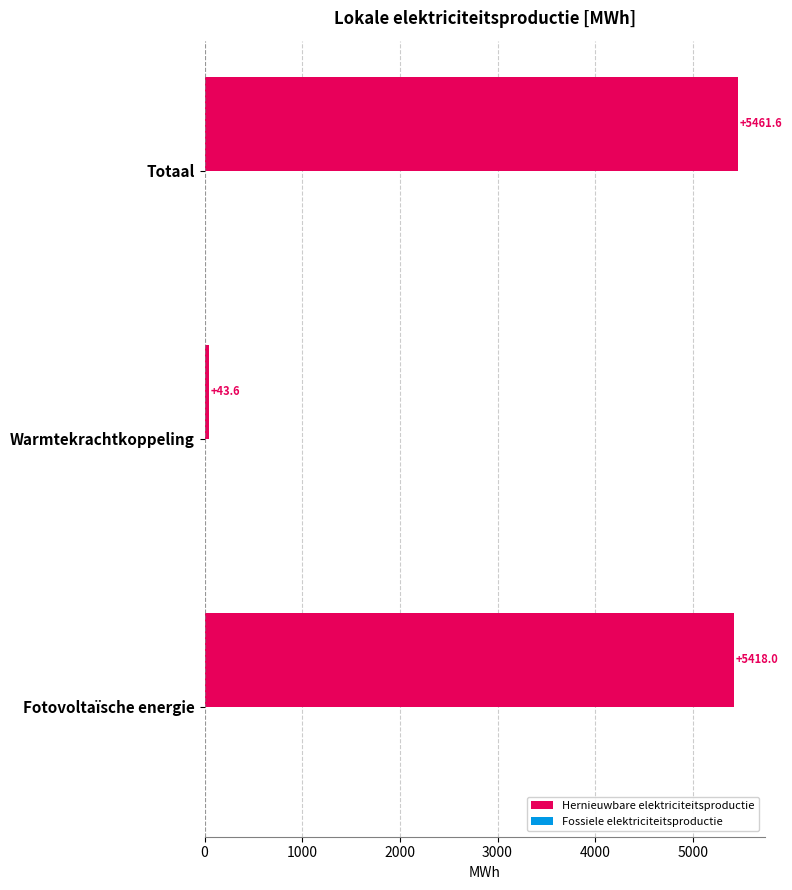

How many bars are there in total?

3